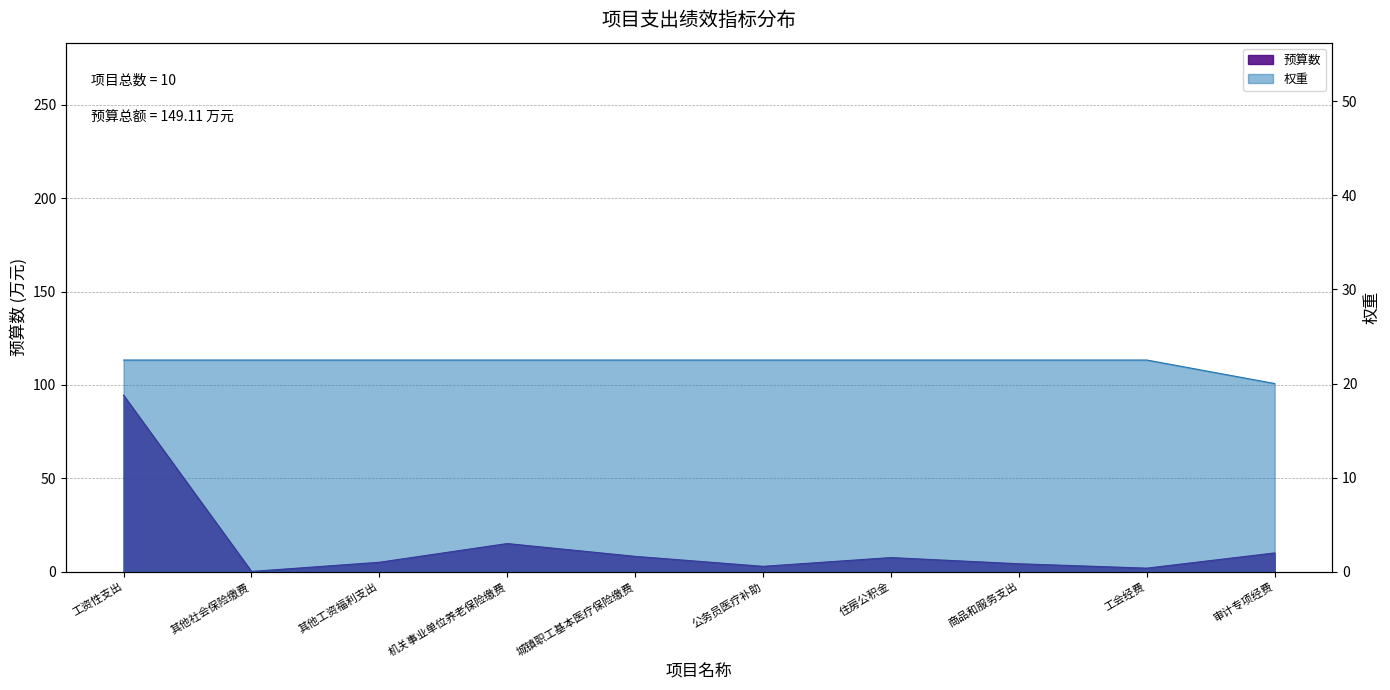

What is the label of the 4th point from the left?

机关事业单位养老保险缴费